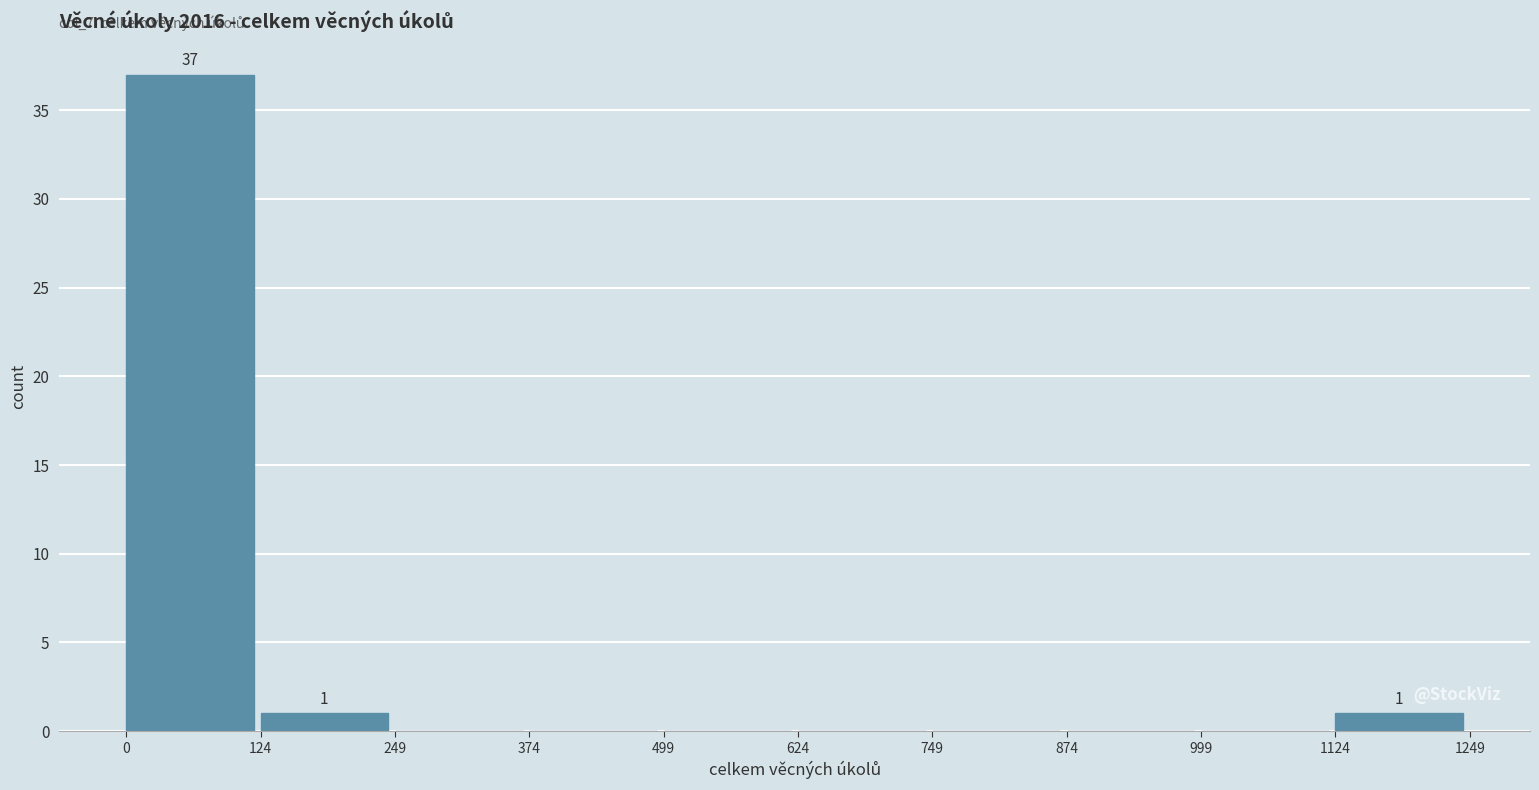

Over which range of the x-axis is the bar tallest?

0 to 124